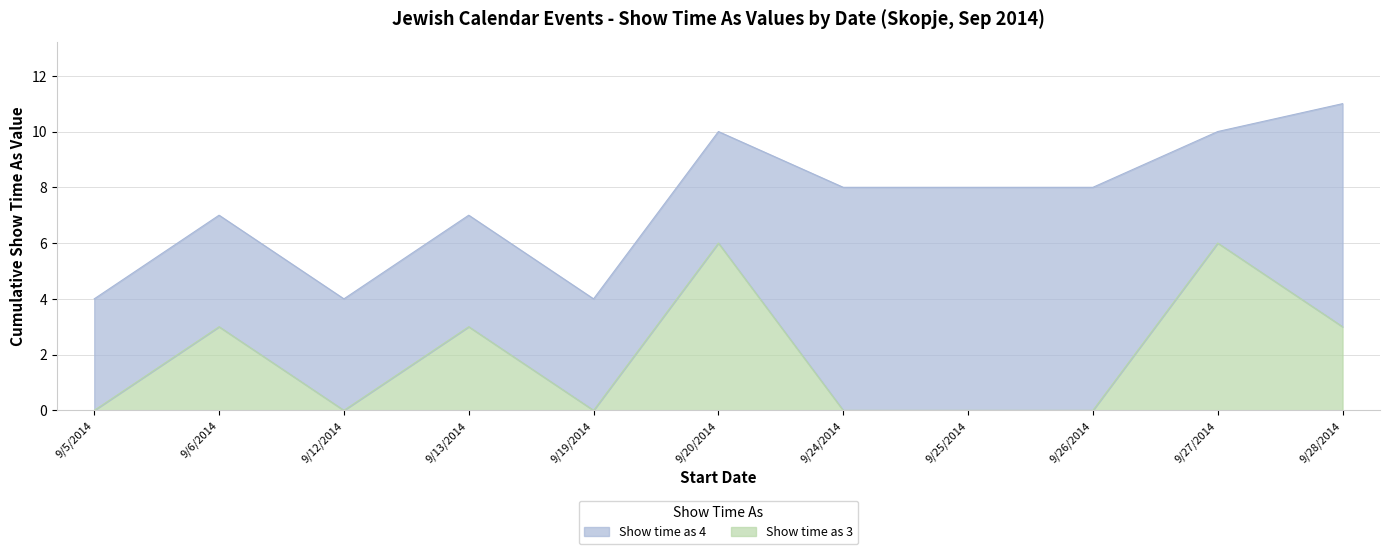

At which label is the value closest to 3?

9/6/2014